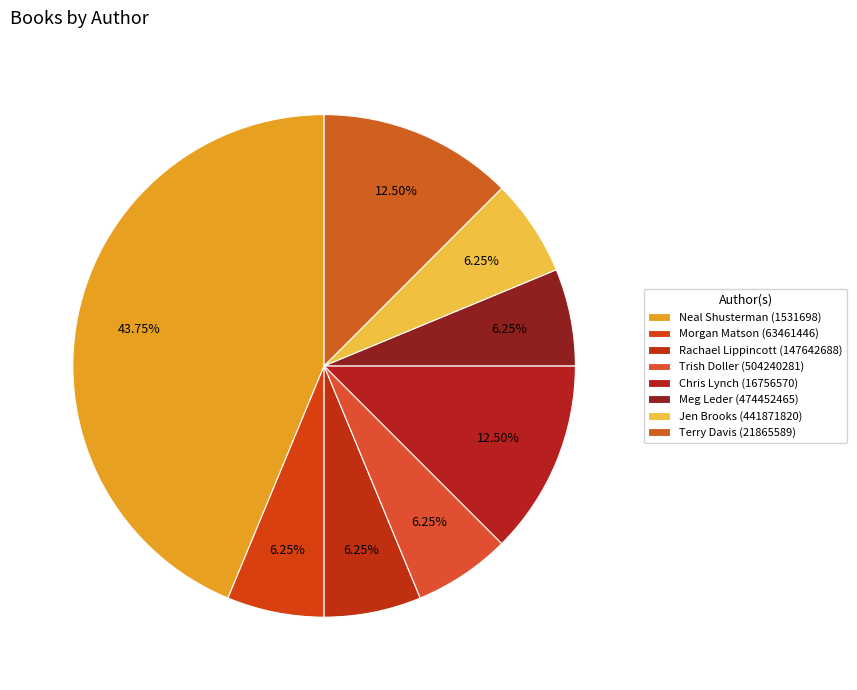

How many segments does this pie chart have?

8